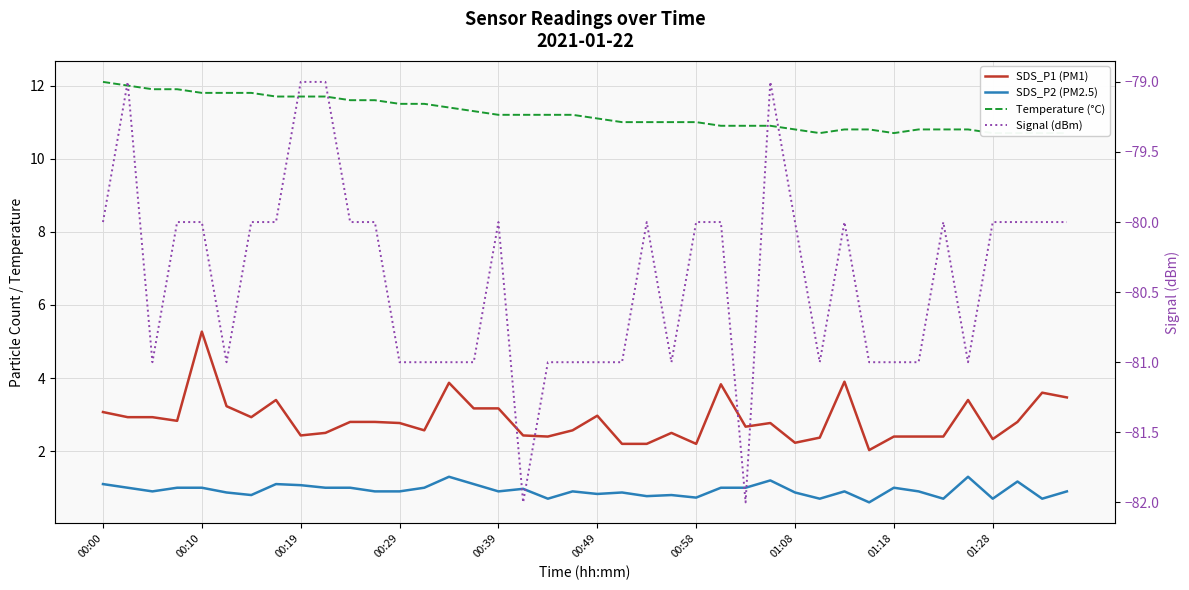

What is the difference between the highest and lowest values at 33?

91.8